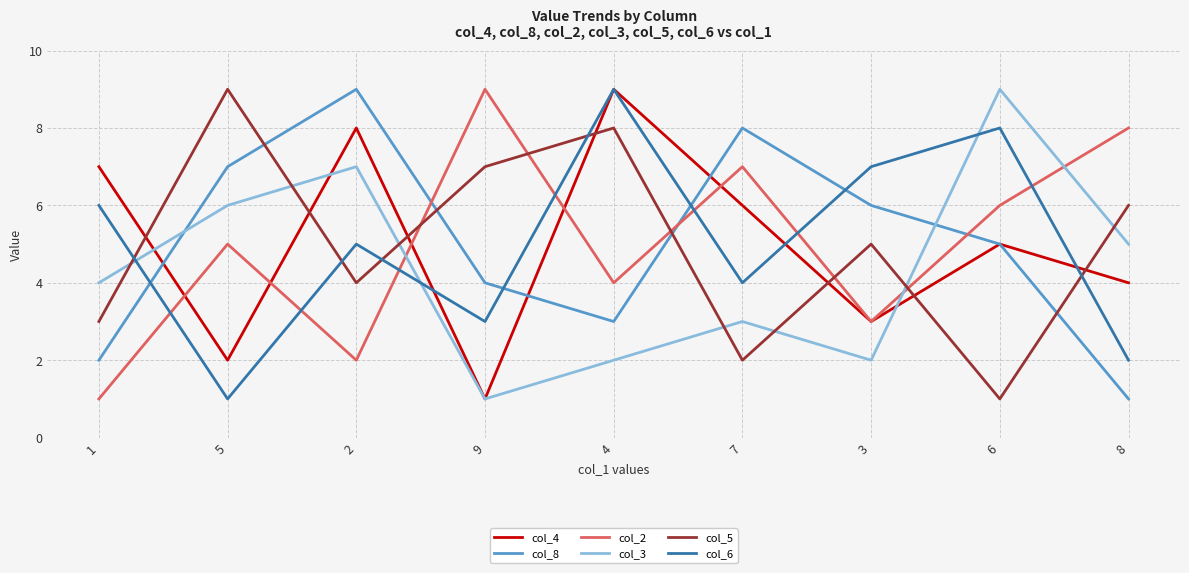

Reading right to left, list all the values displayed in this chart.

col_4: 8=4	6=5	3=3	7=6	4=9	9=1	2=8	5=2	1=7
col_8: 8=1	6=5	3=6	7=8	4=3	9=4	2=9	5=7	1=2
col_2: 8=8	6=6	3=3	7=7	4=4	9=9	2=2	5=5	1=1
col_3: 8=5	6=9	3=2	7=3	4=2	9=1	2=7	5=6	1=4
col_5: 8=6	6=1	3=5	7=2	4=8	9=7	2=4	5=9	1=3
col_6: 8=2	6=8	3=7	7=4	4=9	9=3	2=5	5=1	1=6